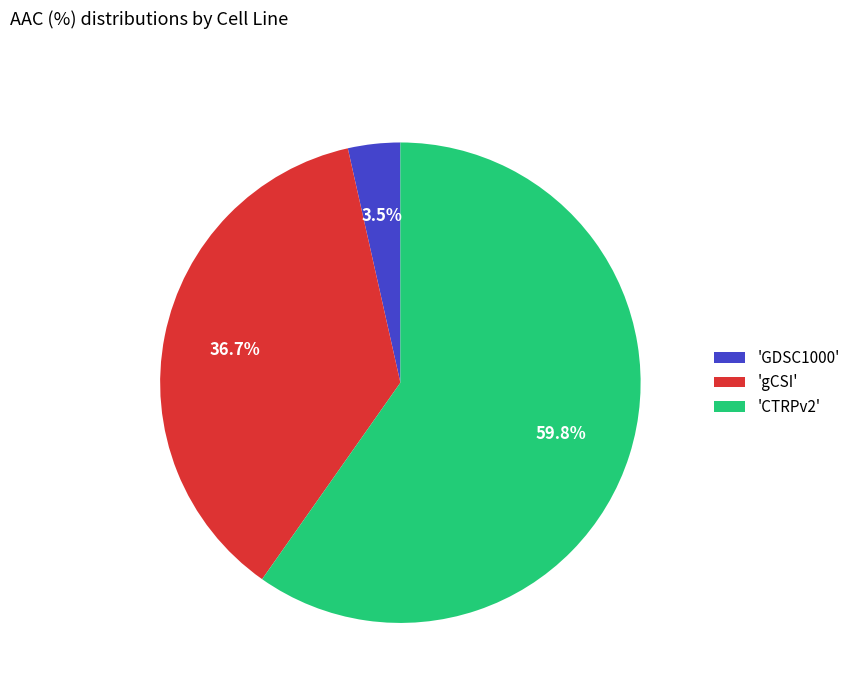

Which slice is the smallest?

'GDSC1000'